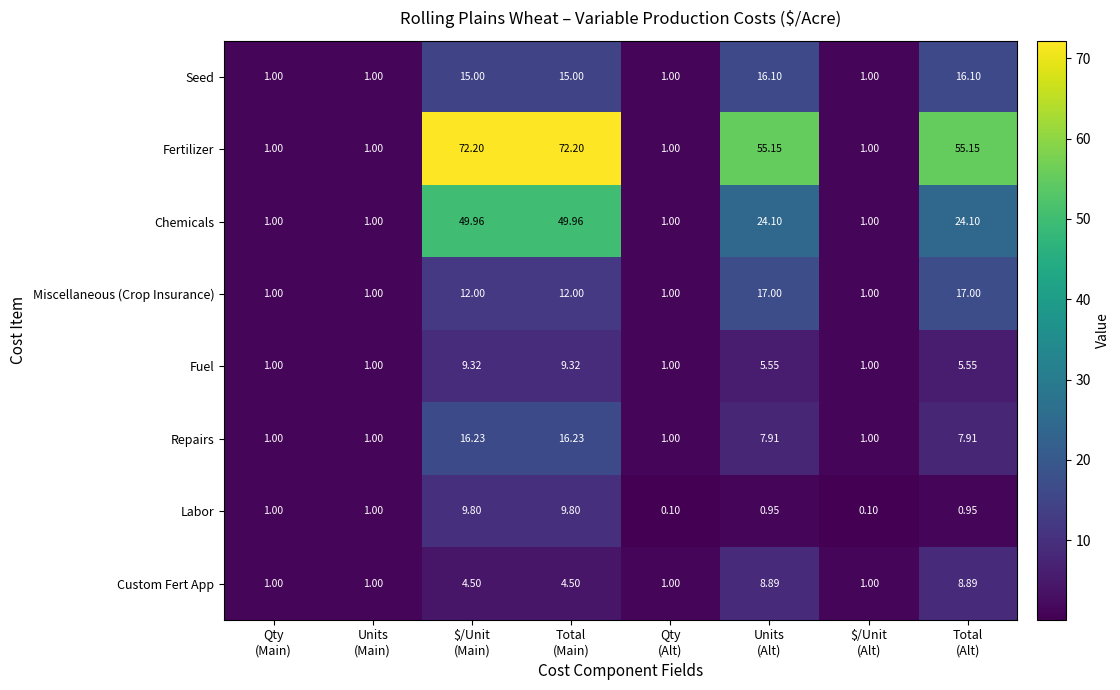

Which series has the largest total across all categories?

Fertilizer